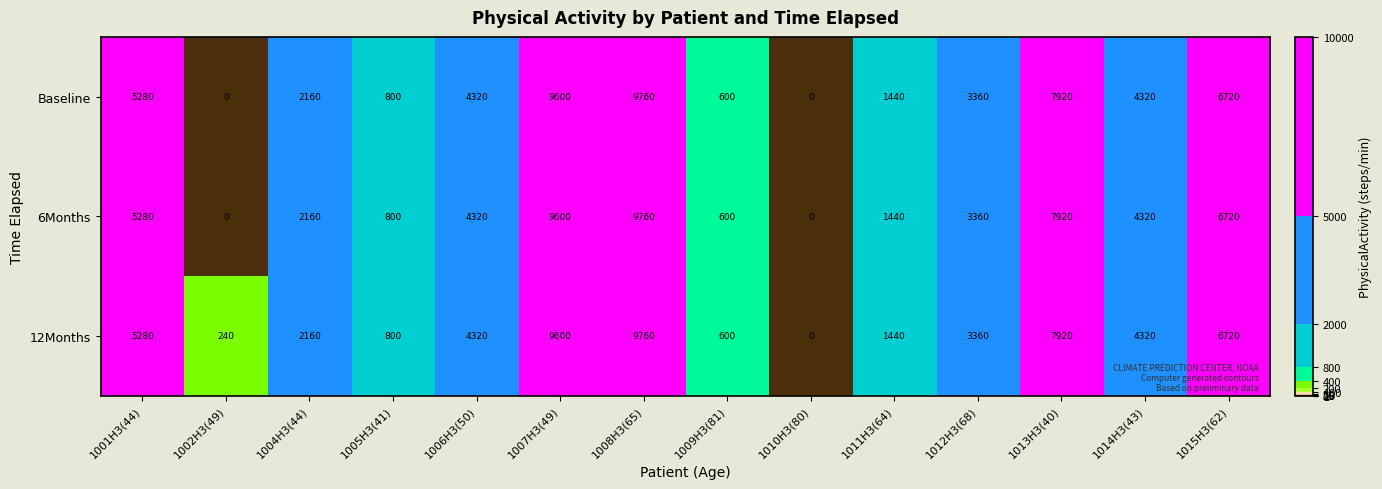

Is it true that 6Months equals 3360 at 1012H3(68)?

True